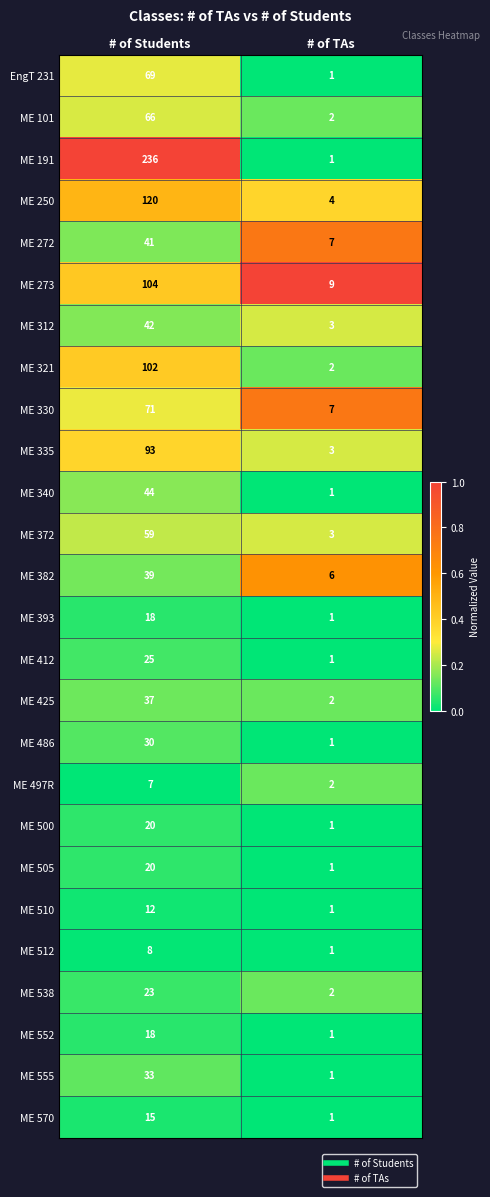

What is the approximate value of ME 570 at # of Students?

15